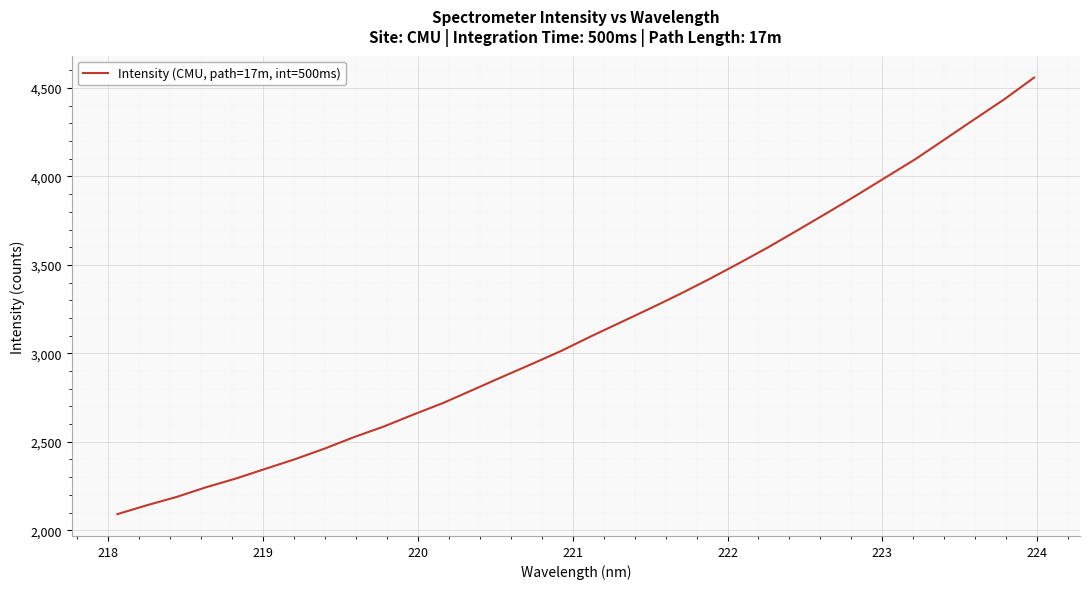

What is the greatest value displayed?

4559.5